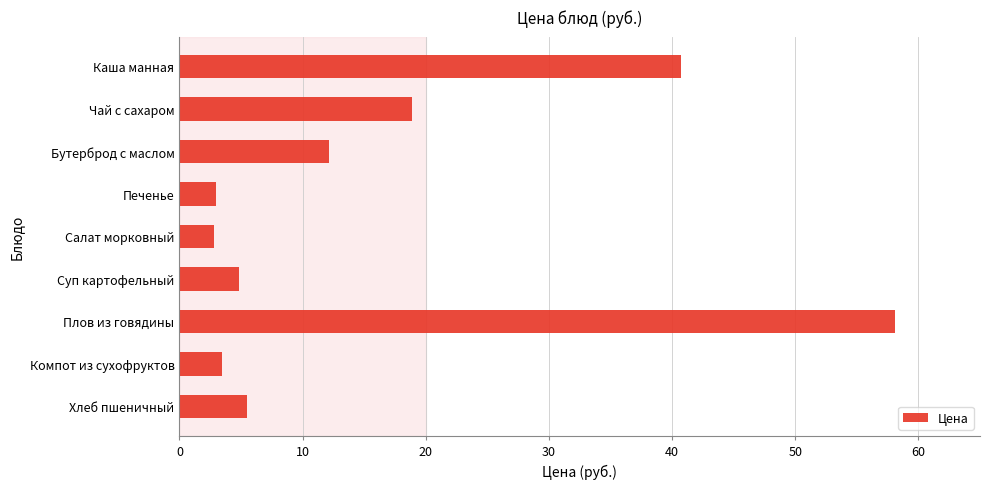

Does the chart contain any negative values?

No